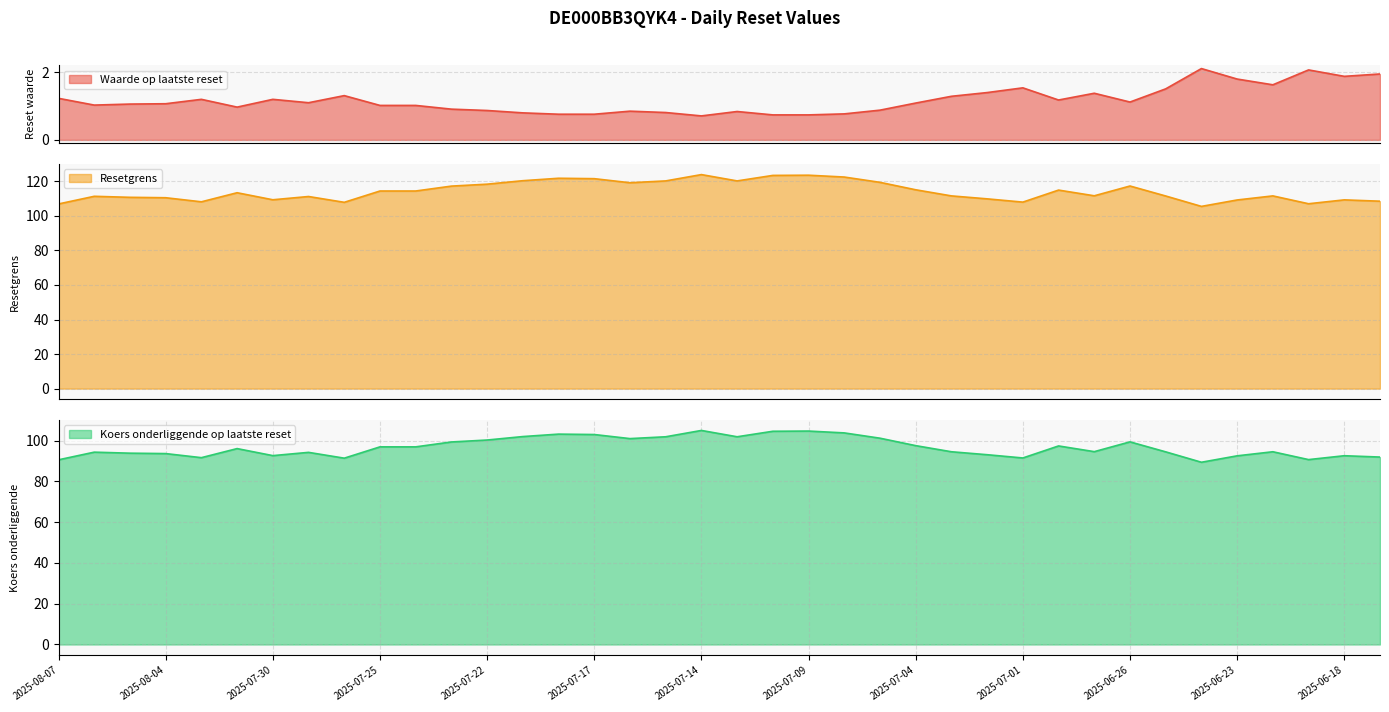

List the series in order of their overall mean, highest first.

Resetgrens, Koers onderliggende op laatste reset, Waarde op laatste reset